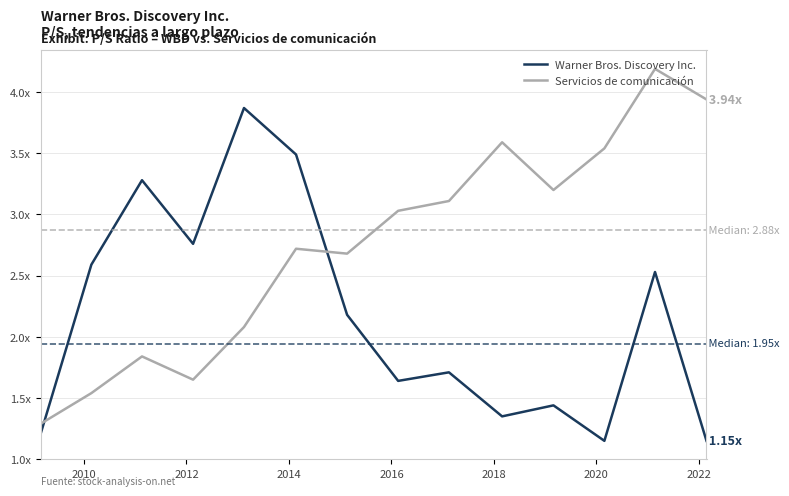

Does the chart display data point markers on the line(s)?

No